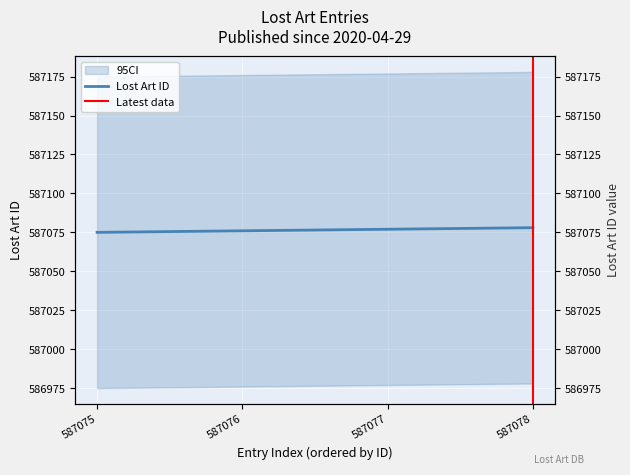

Read the value at 587075.

587075